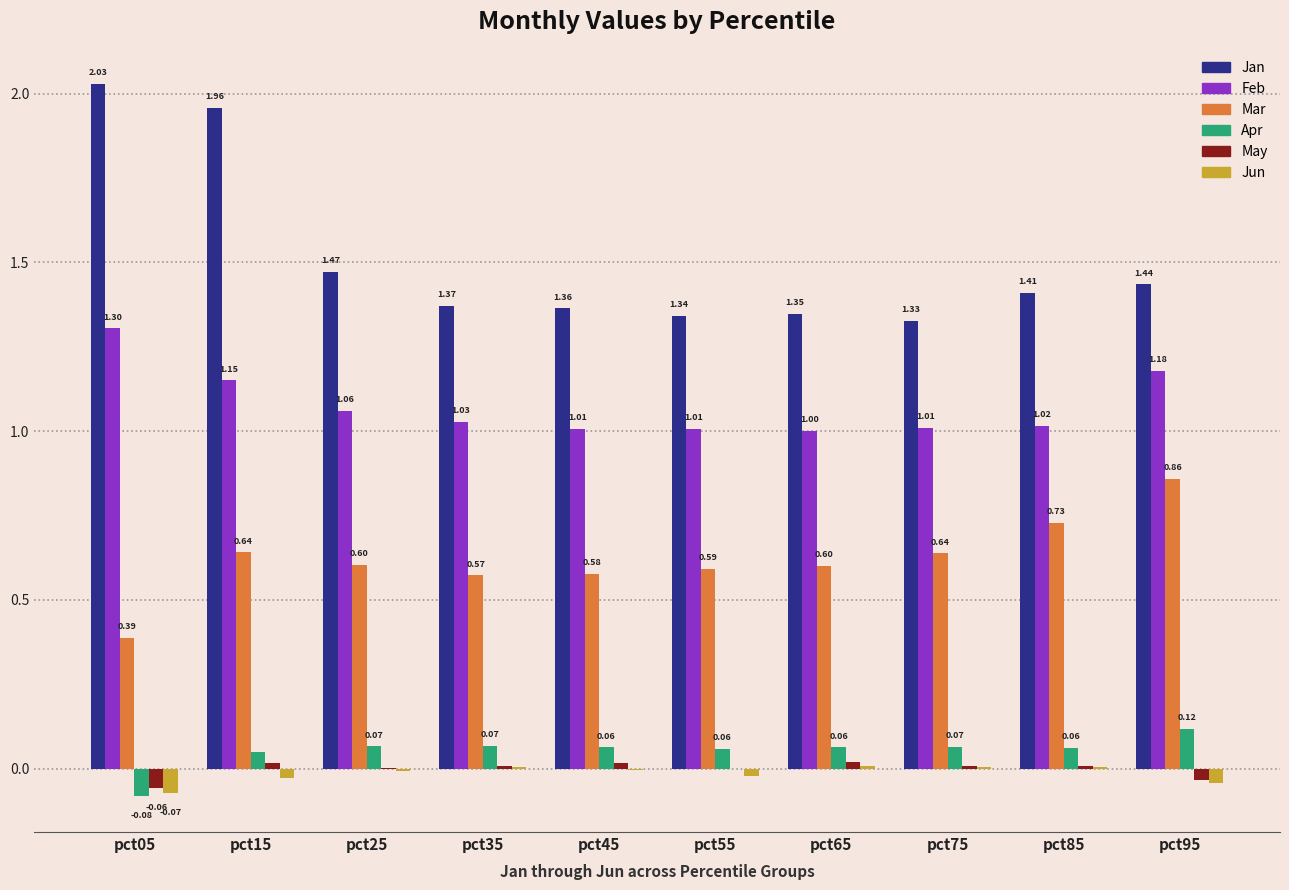

What is the total value across all series at pct35?

3.1